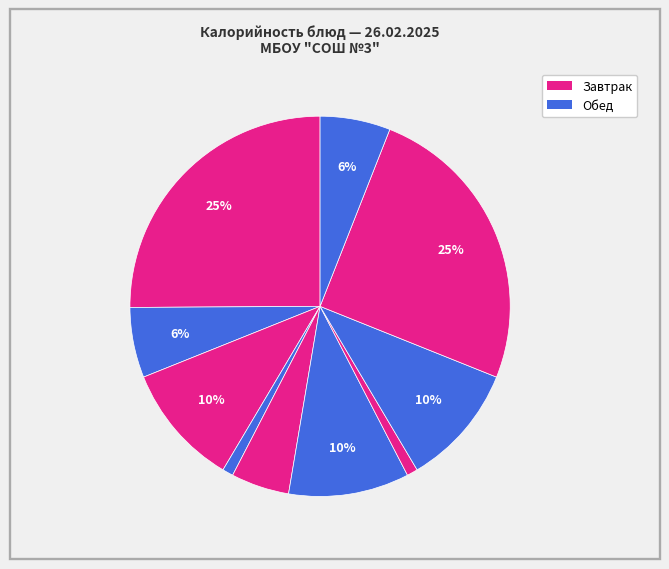

Does any single category account for the majority?

No